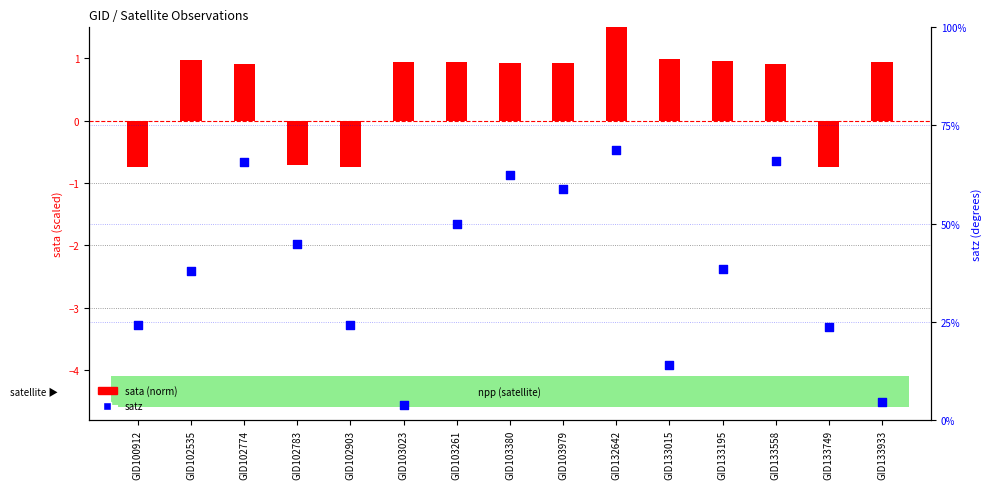

What is the total value across all series at GID102774?

66.5